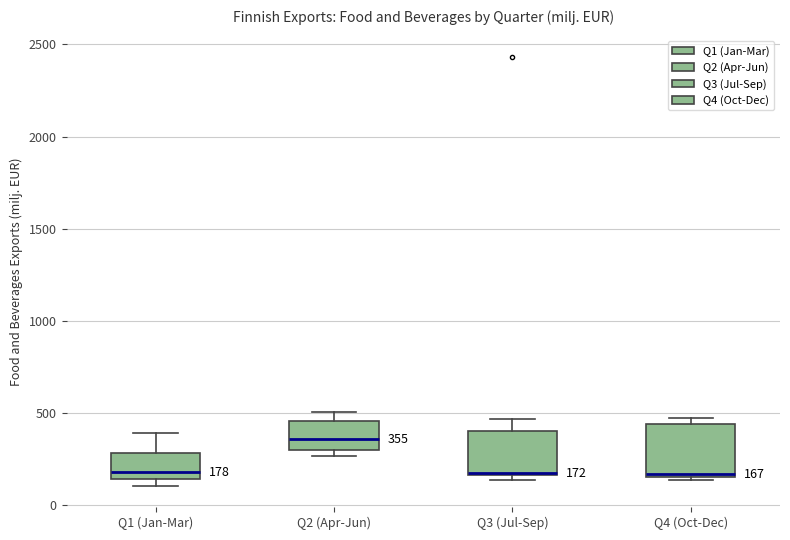

Comparing the boxes themselves (not the whiskers), which one is the tallest?

Q4 (Oct-Dec)